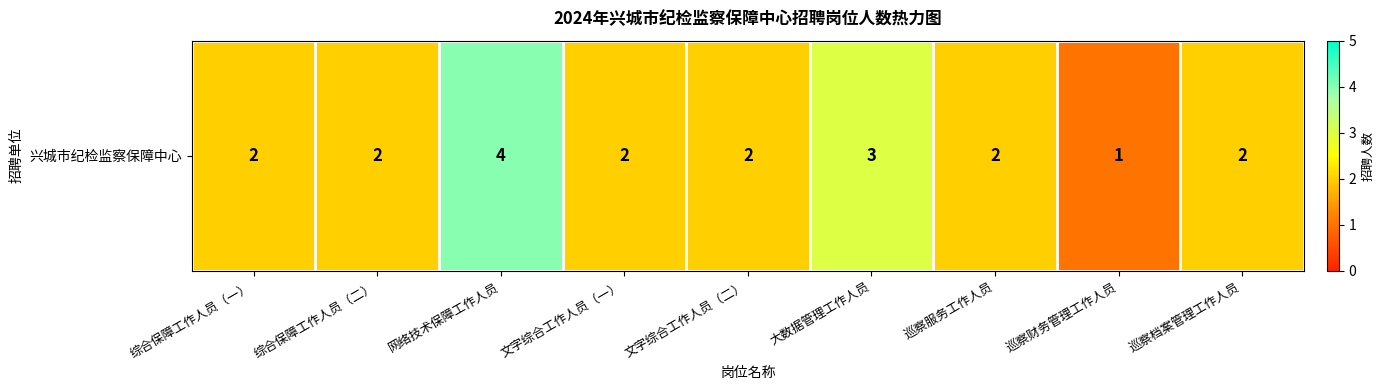

Reading left to right, transcribe all the data shown in this chart.

综合保障工作人员（一）=2	综合保障工作人员（二）=2	网络技术保障工作人员=4	文字综合工作人员（一）=2	文字综合工作人员（二）=2	大数据管理工作人员=3	巡察服务工作人员=2	巡察财务管理工作人员=1	巡察档案管理工作人员=2